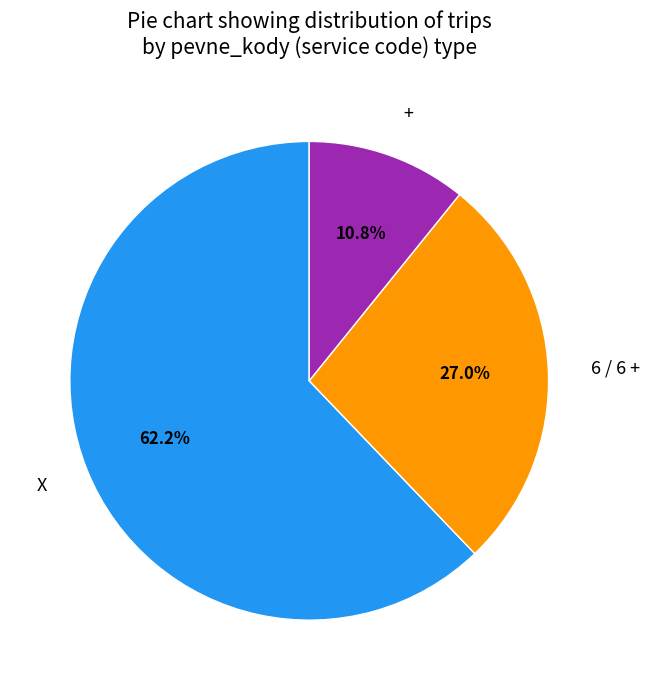

To the nearest percent, what is the average slice percentage?

33%